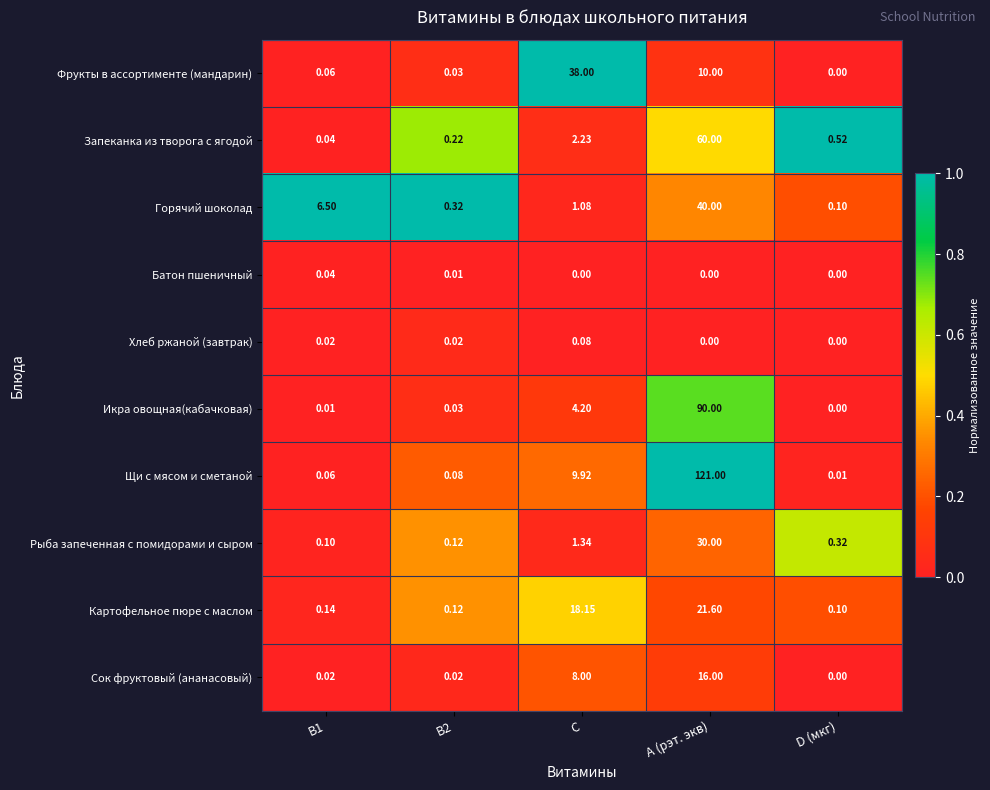

How many distinct data groups are displayed?

10